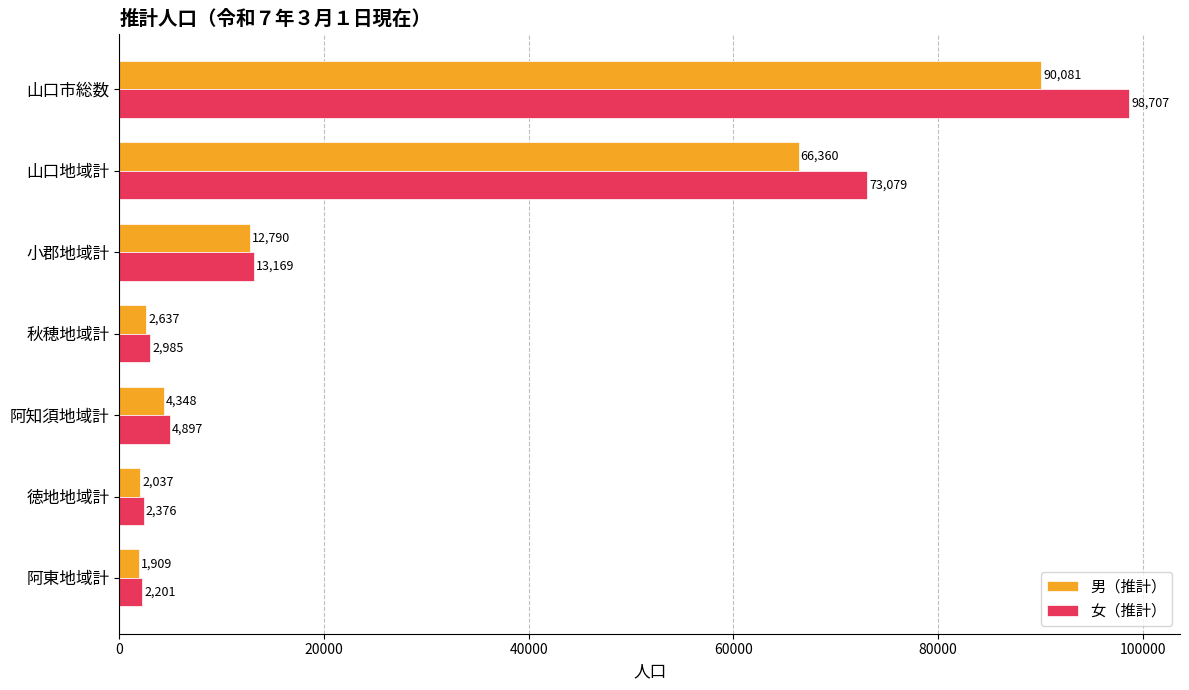

What is the approximate value of 男（推計） at 小郡地域計, to the nearest 10?

12790